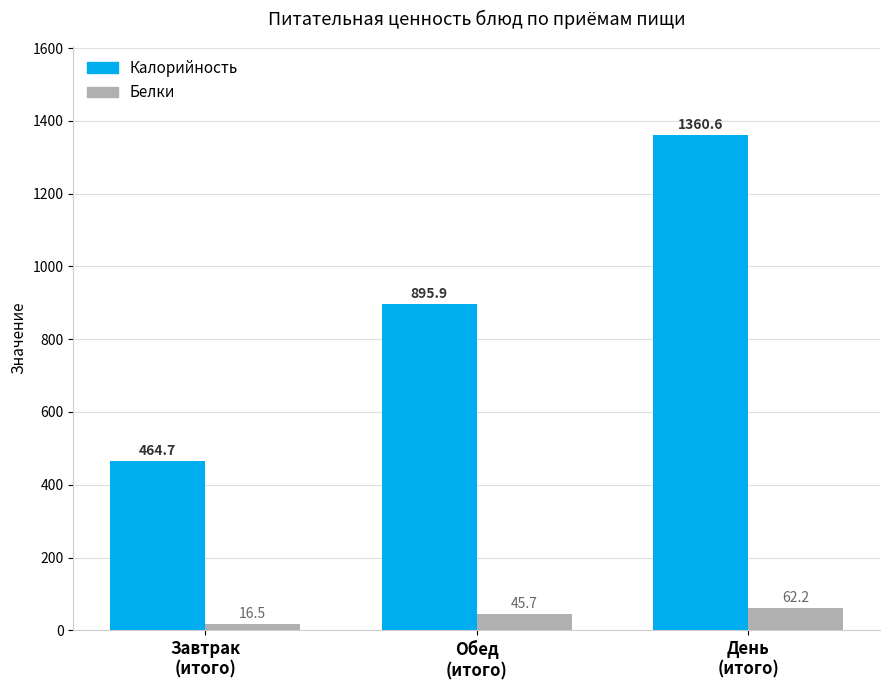

Which series has the widest spread of values?

Калорийность